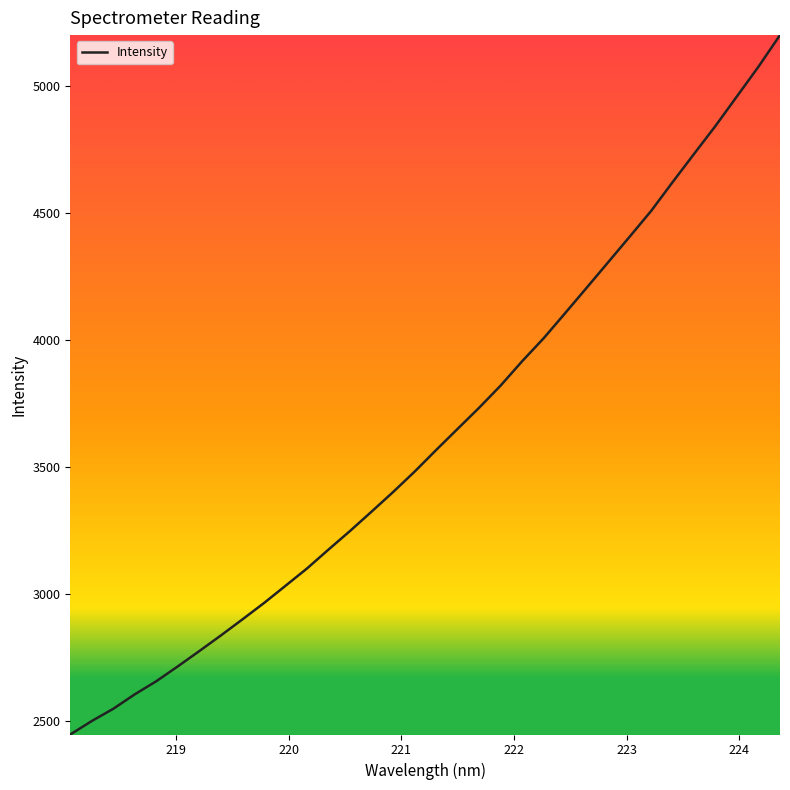

What is the sum of all values?

123419.6